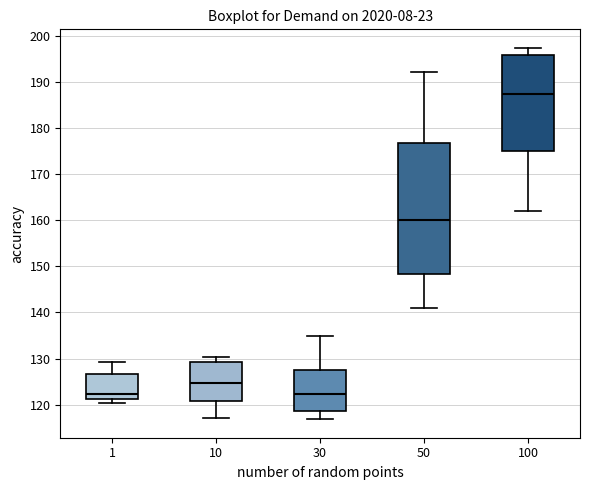

Where does the median line of the box at x = 1 sit on the y-axis? The values are not printed on the chart, so give them approximately, as read against the axis.

122